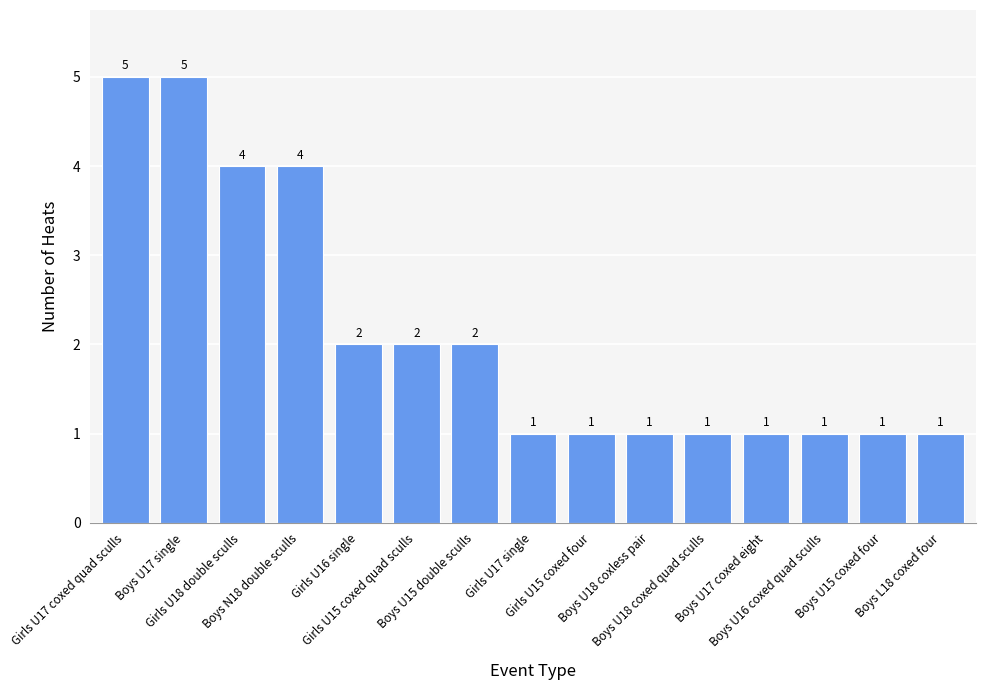

What position from the left is Boys U17 coxed eight?

12